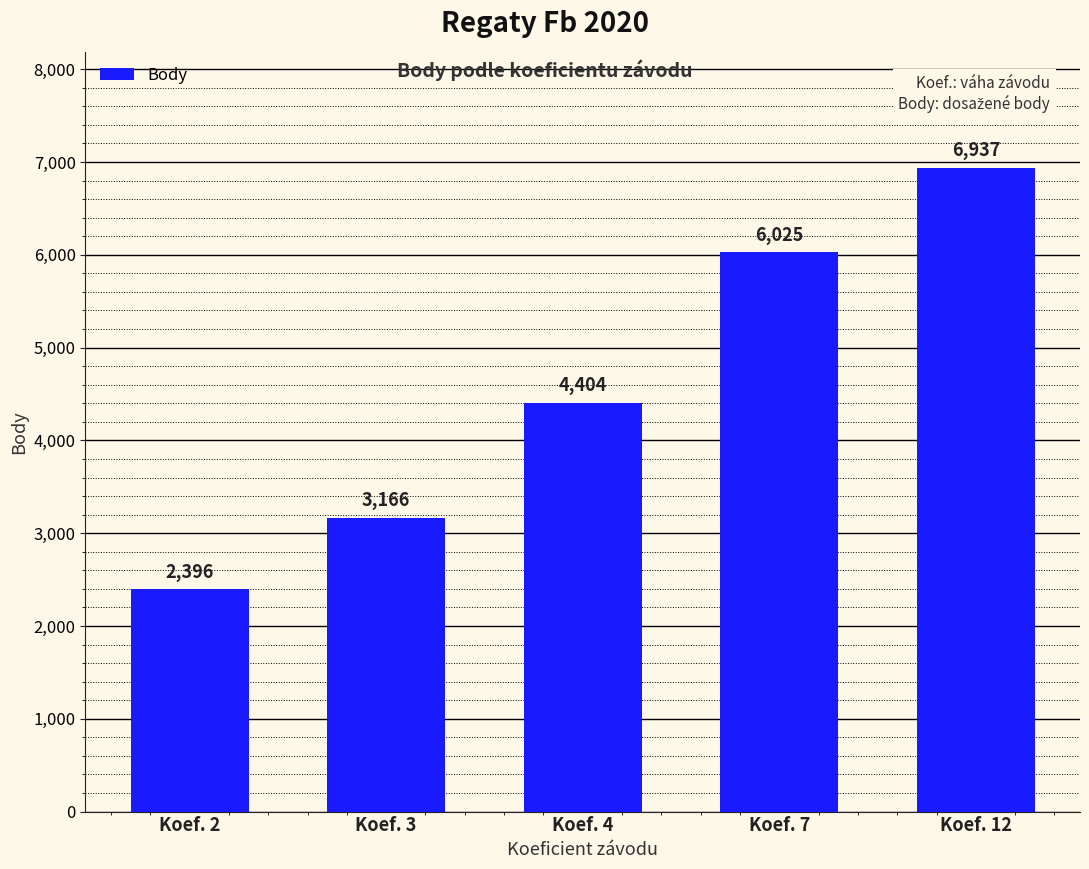

List the labels in order of value, smallest first.

Koef. 2, Koef. 3, Koef. 4, Koef. 7, Koef. 12